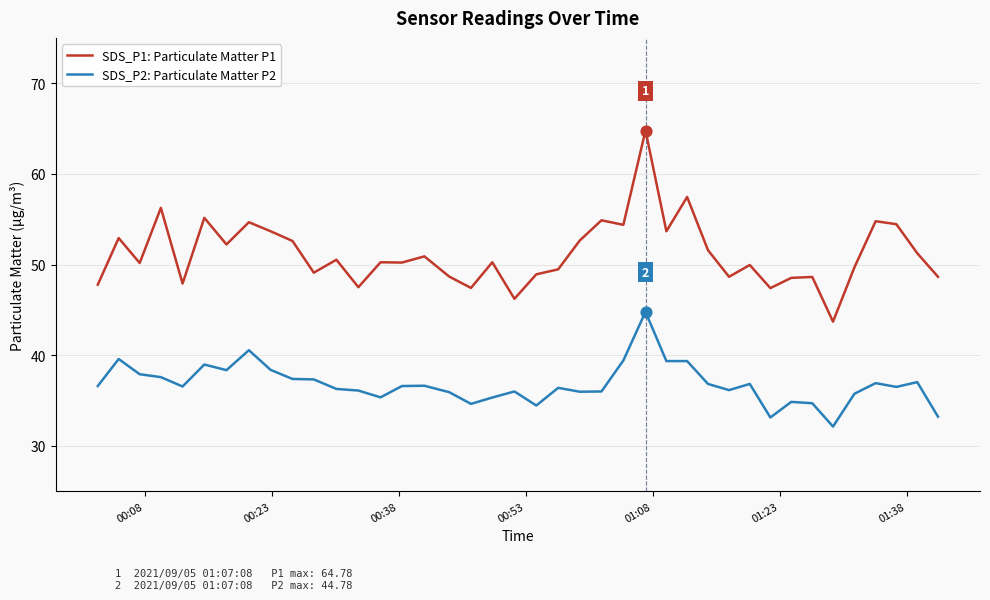

What are all the series names shown in the legend?

SDS_P1: Particulate Matter P1, SDS_P2: Particulate Matter P2